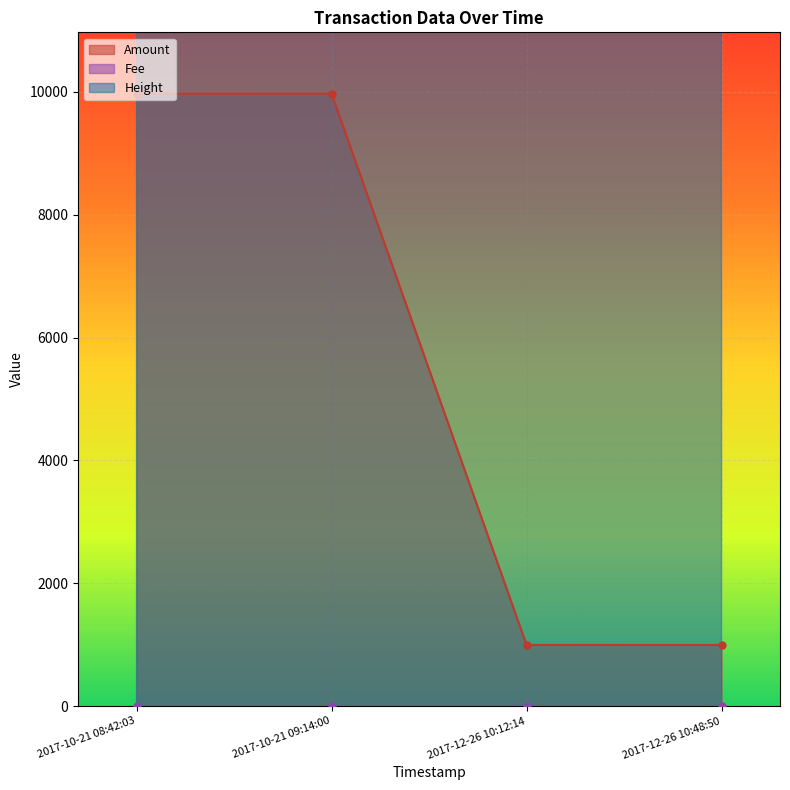

Is it true that Amount equals 996.5 at 2017-12-26 10:12:14?

True